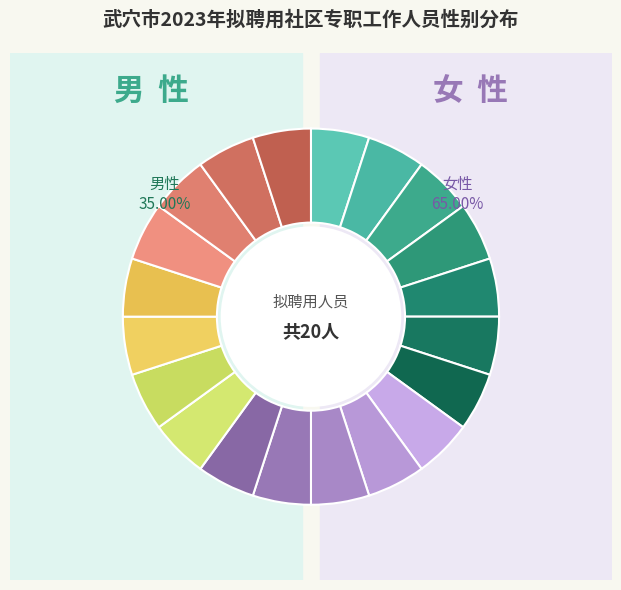

What is the total percentage of 女 and 男?

100.0%